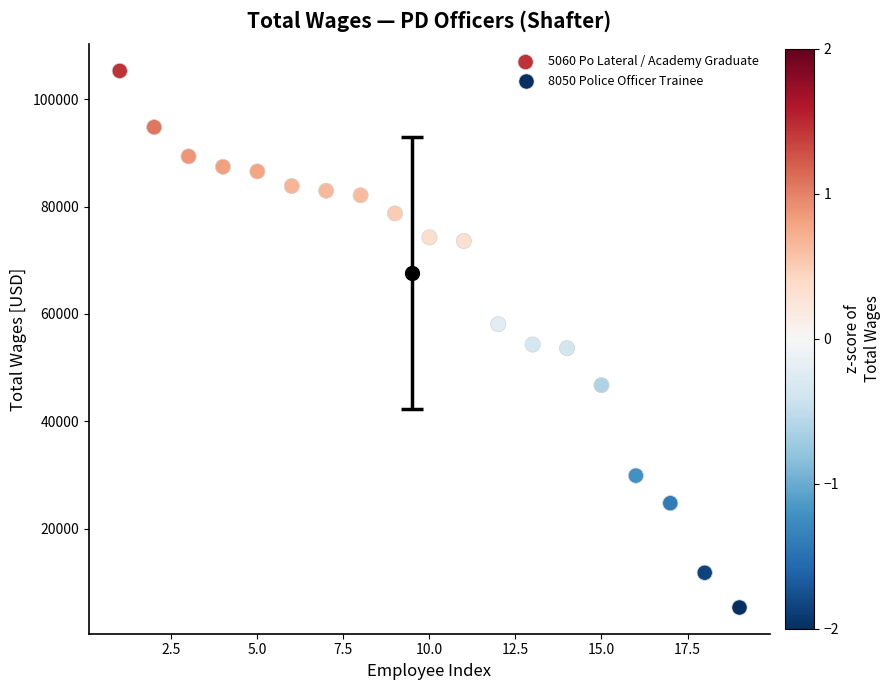

What are all the series names shown in the legend?

5060 Po Lateral / Academy Graduate, 8050 Police Officer Trainee